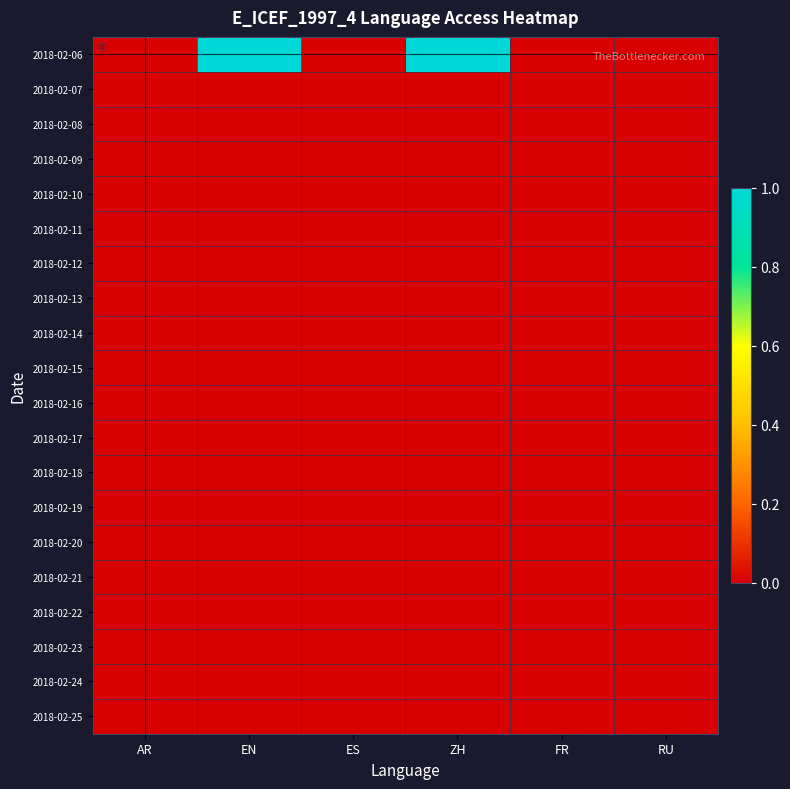

How many categories are shown in the chart?

6